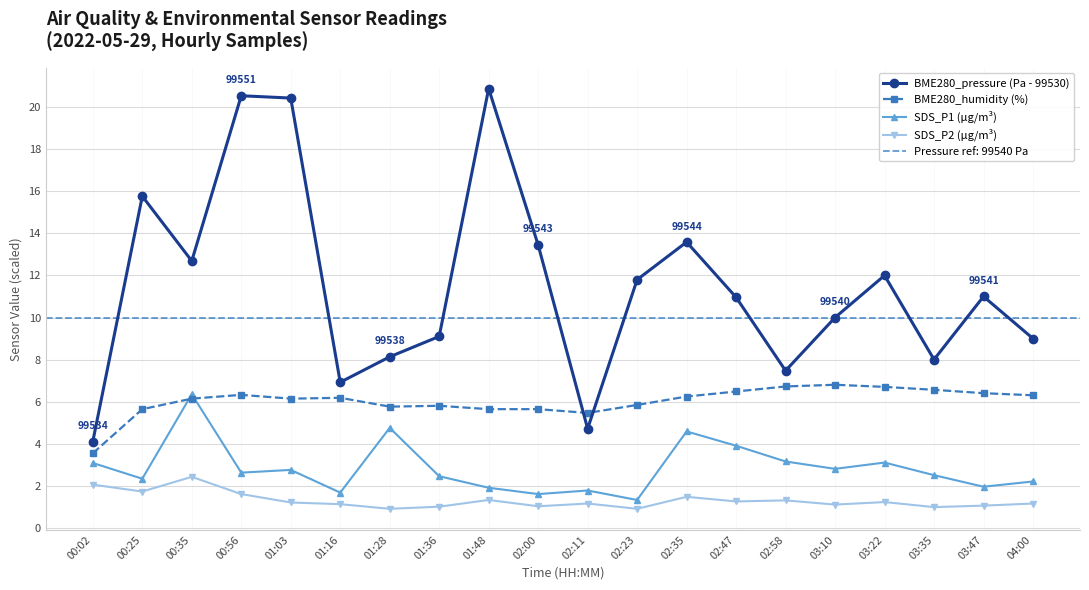

What is the spread (max minus min) of values at 02:23?

10.9